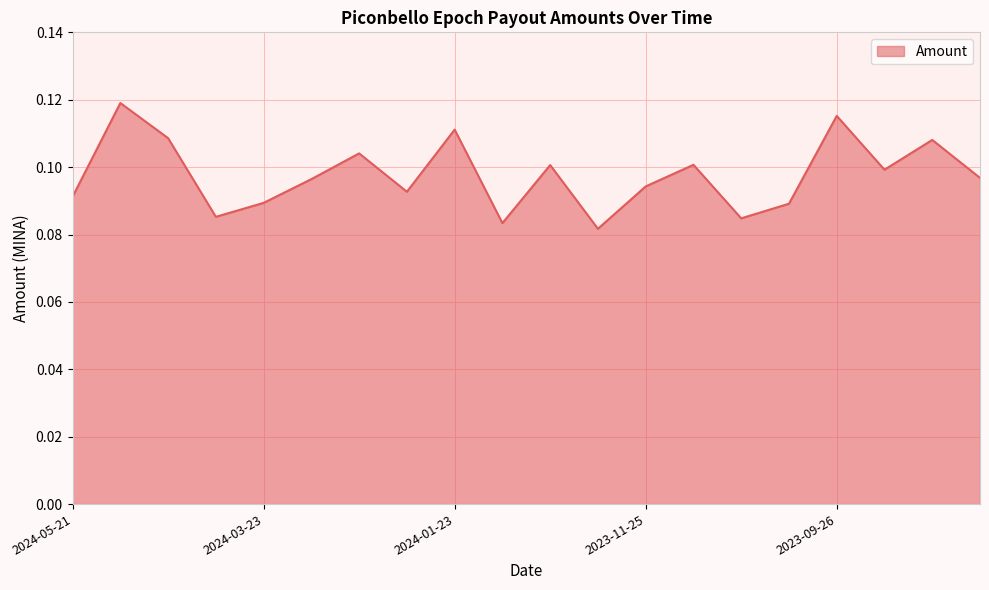

Which category has the lowest value across all series?

2023-12-09